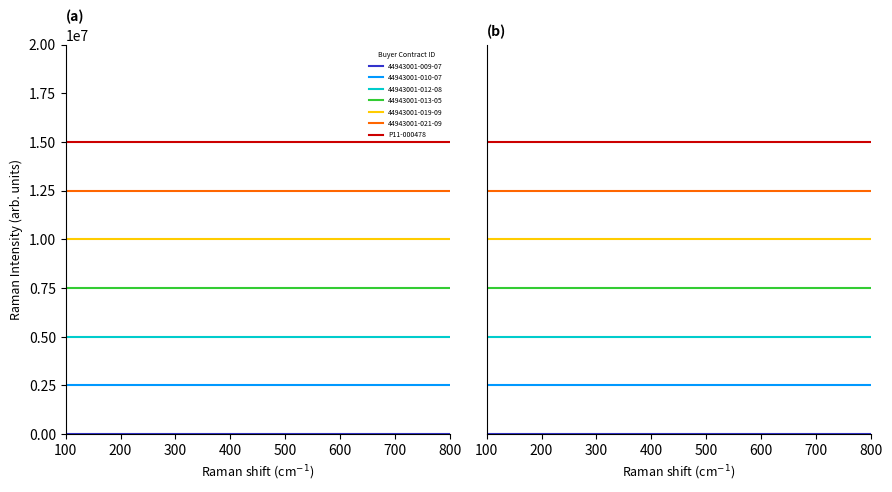

Is this an area chart (filled region under the line)?

No